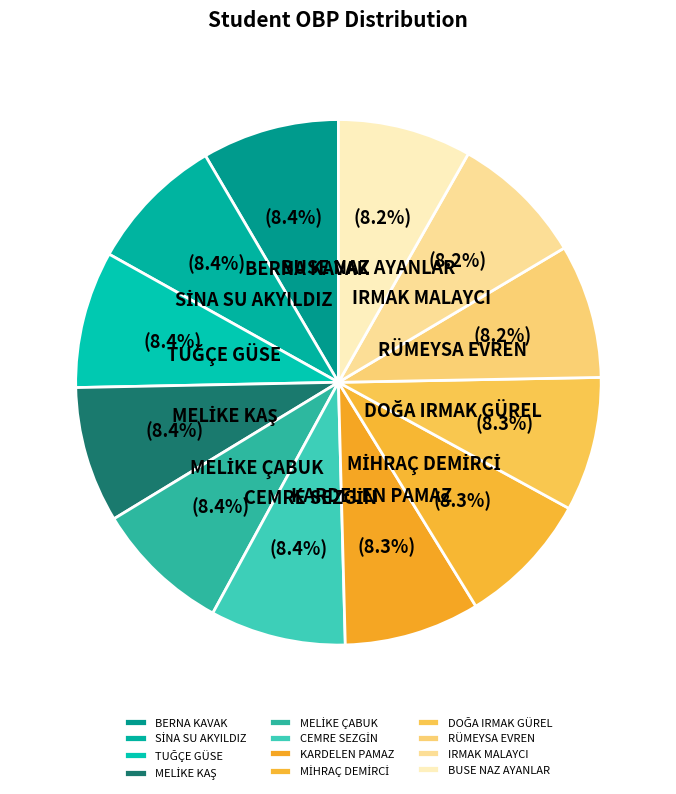

Does RÜMEYSA EVREN account for over 50% of the chart?

No